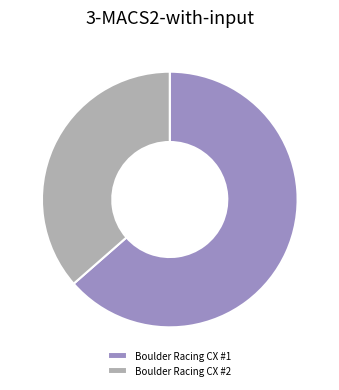

Does Boulder Racing CX #2 represent more than half of the total?

No